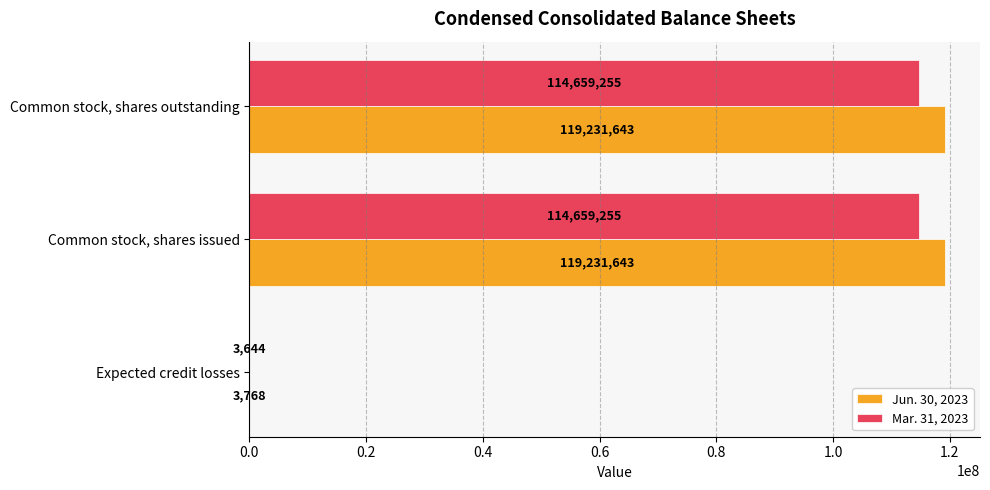

What is the total value across all series at Expected credit losses?

7412